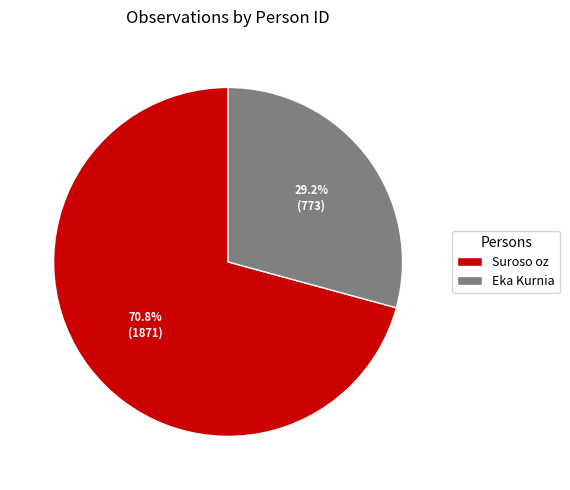

Which slice is the smallest?

Eka Kurnia